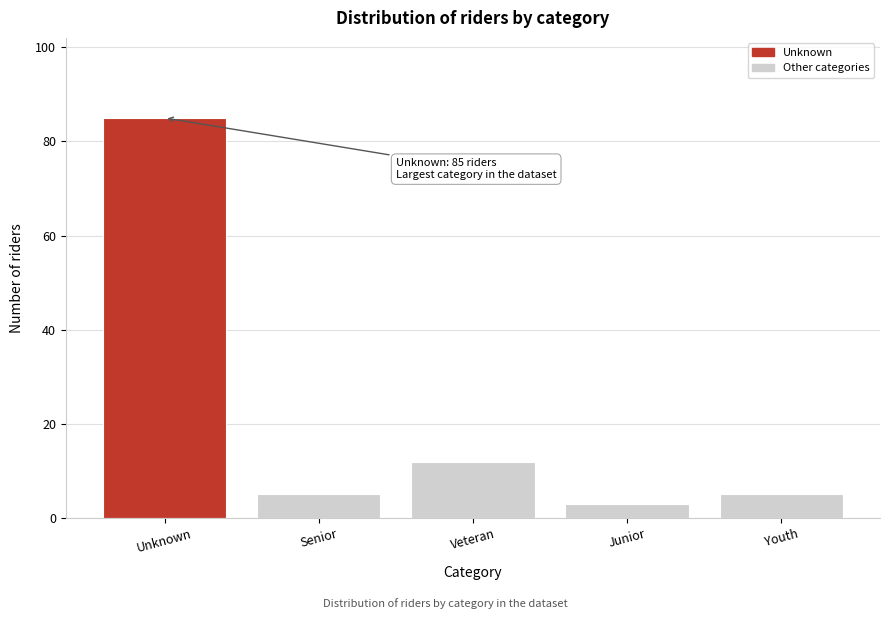

Reading left to right, extract all data points from this chart.

85	5	12	3	5